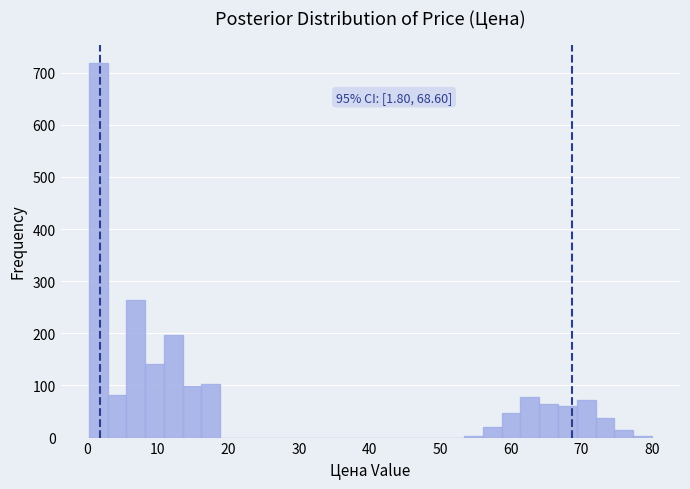

Around what value on the x-axis is the tallest bar? Give the approximate position of its centre, as read against the axis.

2